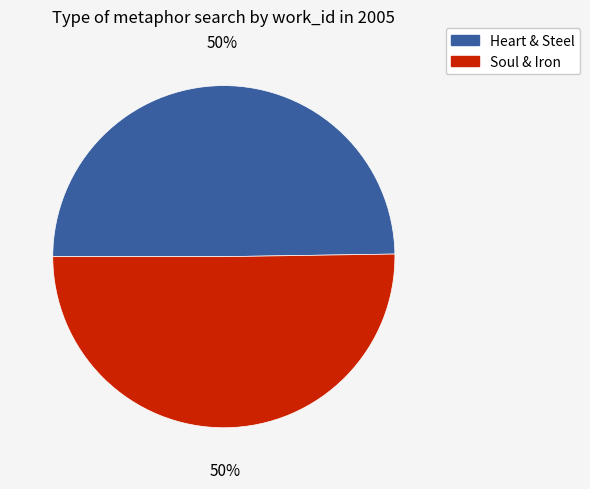

To the nearest percent, what is the average slice percentage?

50%